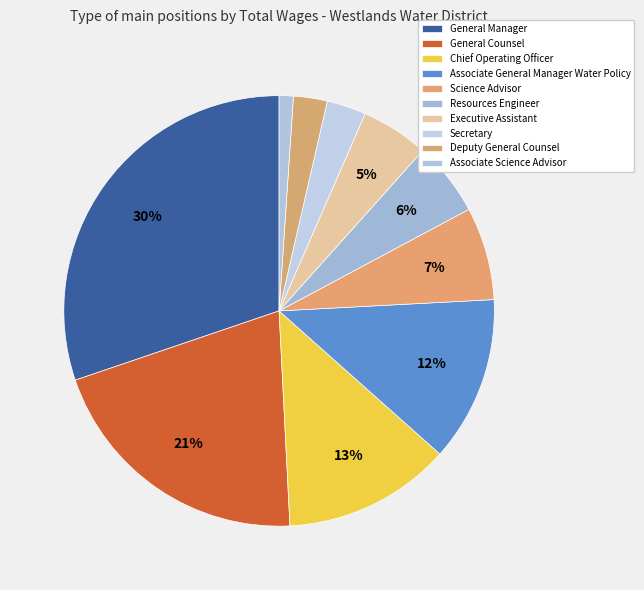

To the nearest percent, what percentage of the pie is General Manager?

30%